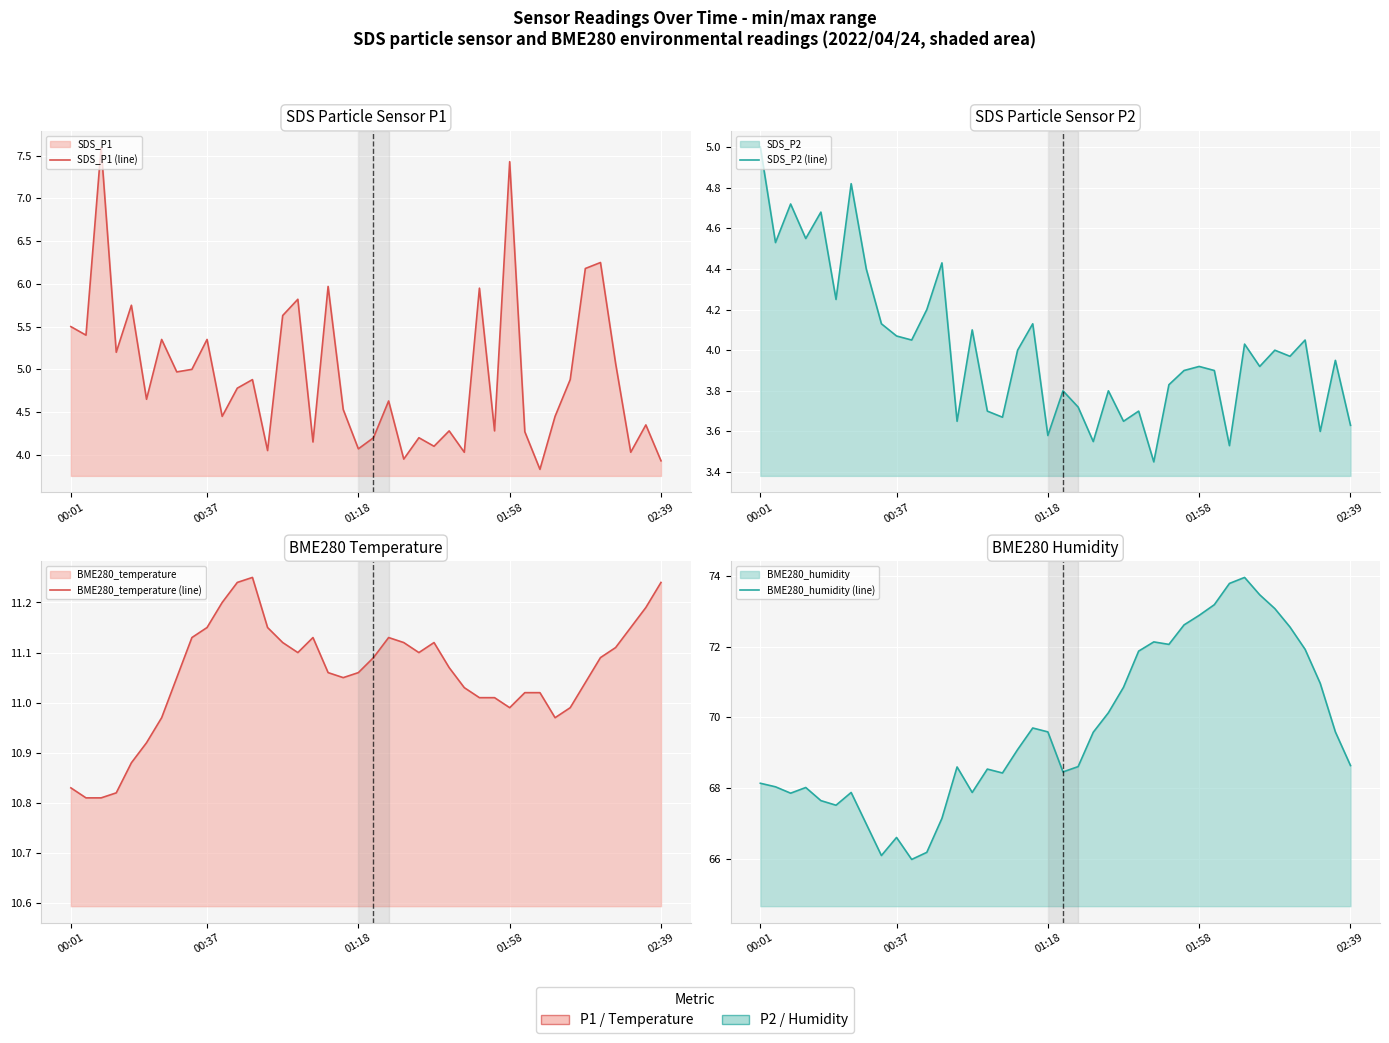

True or false: SDS_P1 (line) has a value of 4.2 at 23.

True